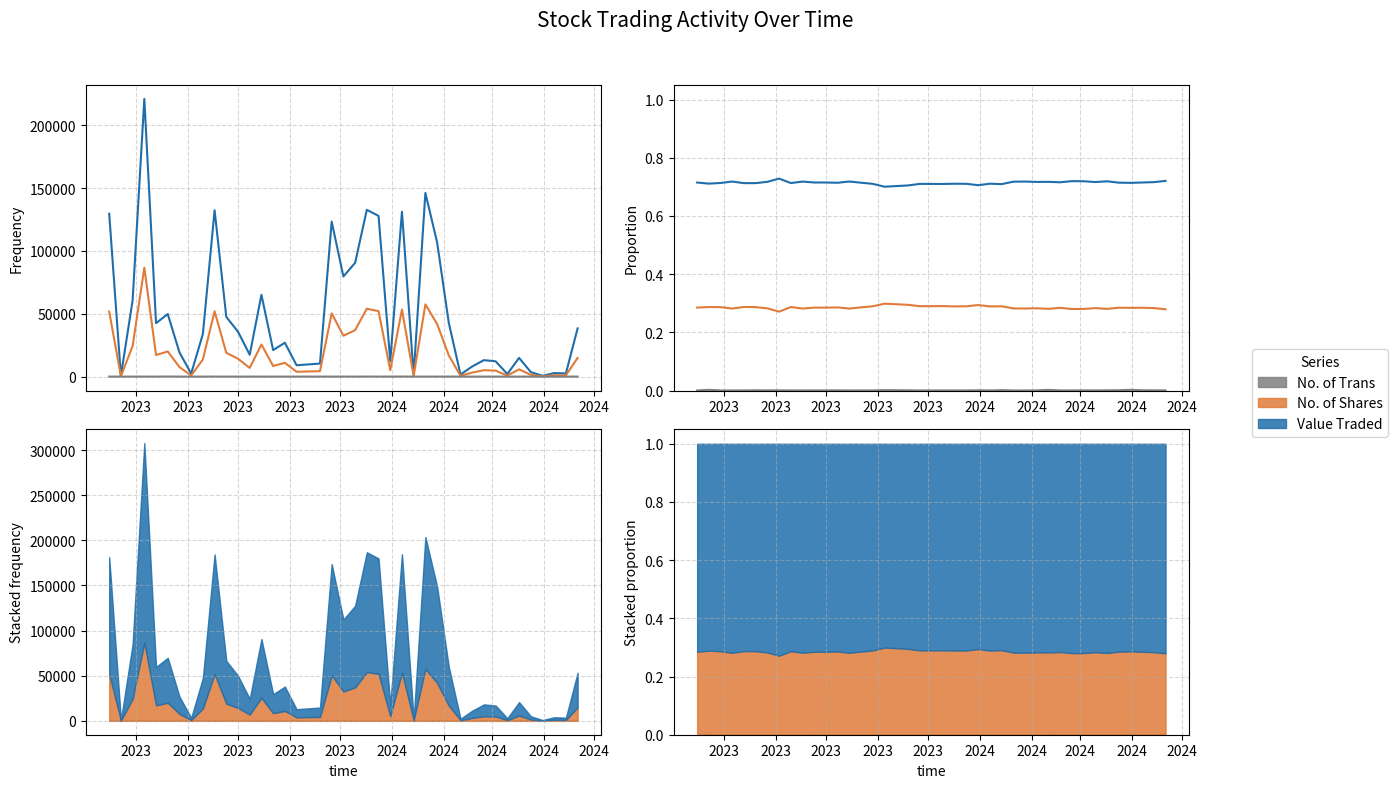

In Value Traded, how many points are lower than both neighbors (excluding endpoints)?

12